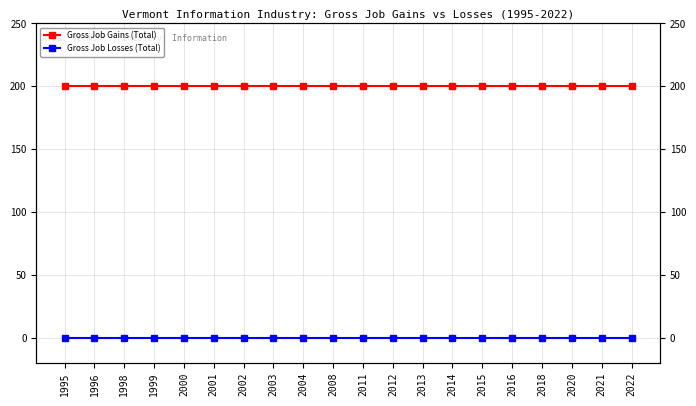

Does the chart have visible grid lines?

Yes